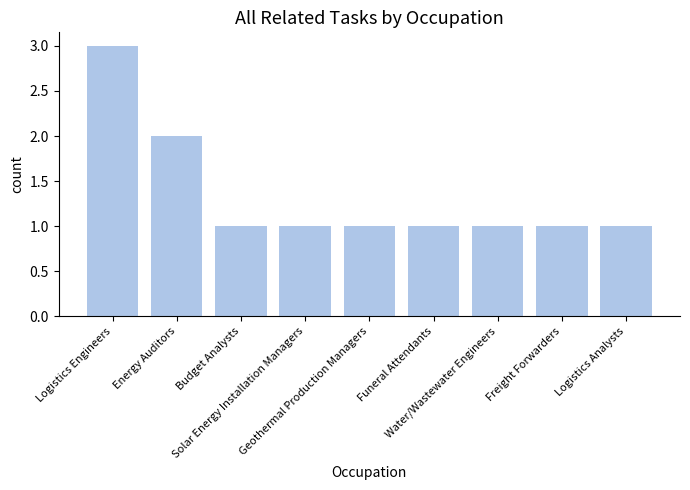

How many bars are there in total?

9